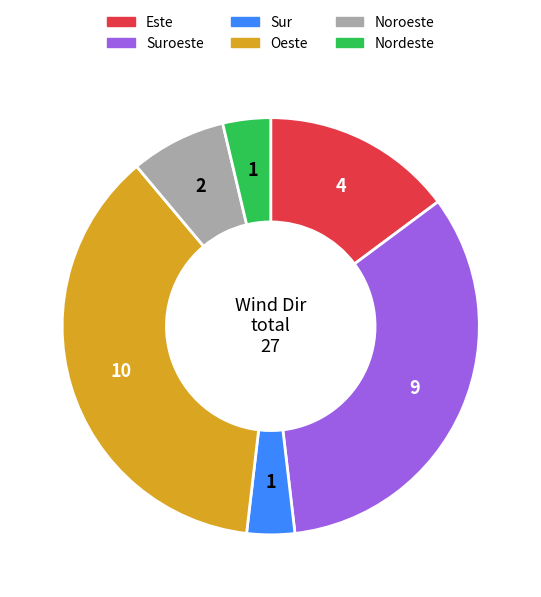

Which slice is the largest?

Oeste